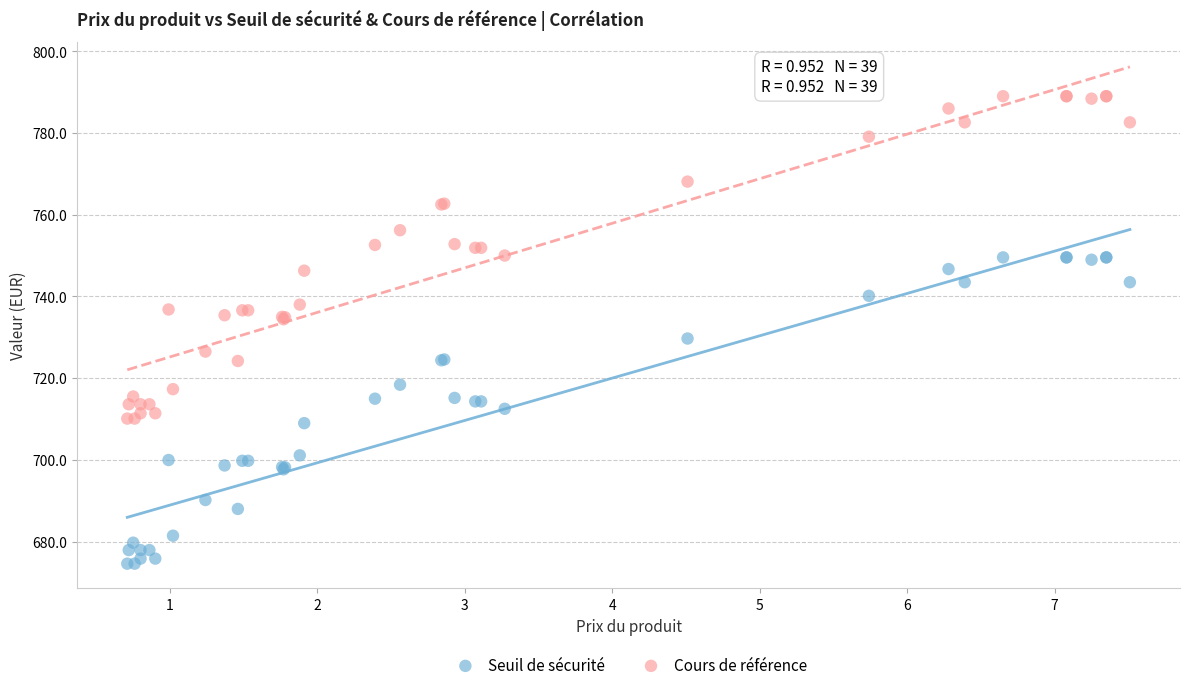

Which series has the widest spread of Y values?

Cours de référence